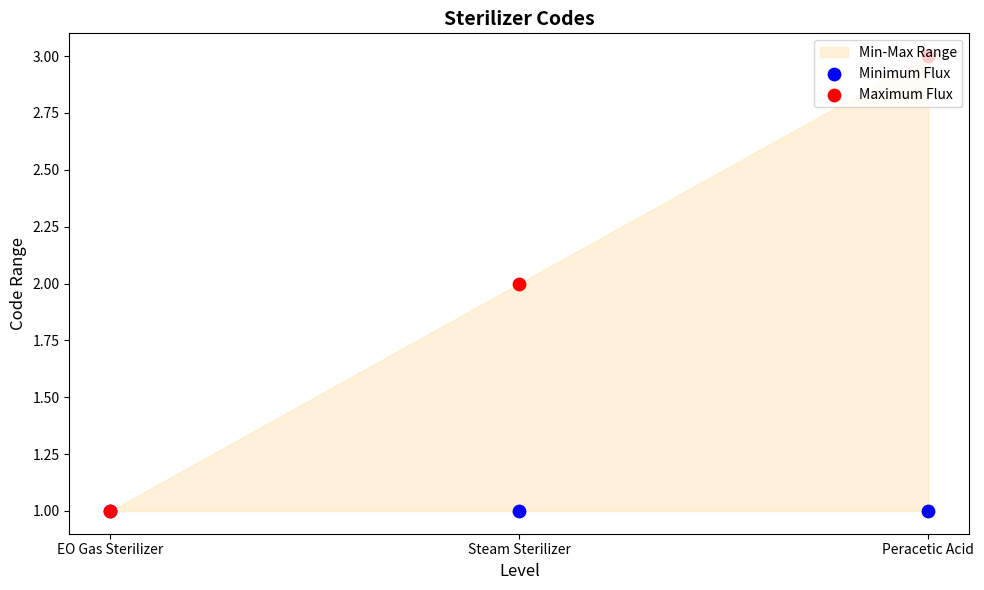

Which series contains the lowest Y value?

Minimum Flux